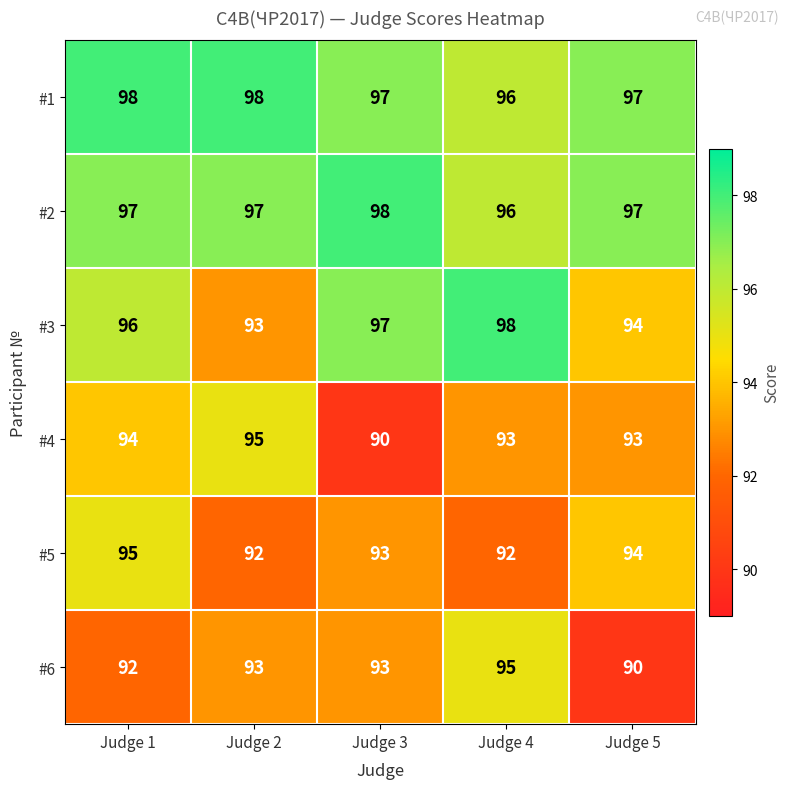

The value of #5 at Judge 2 is 92. True or false?

True